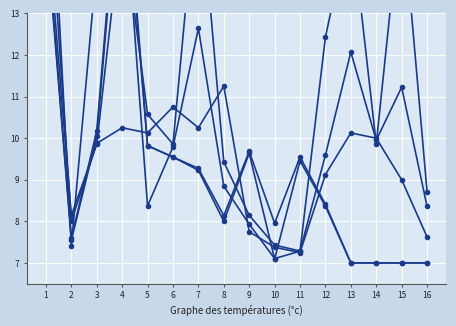

Where does the Total Docs. (3years) series first go above 9?

1